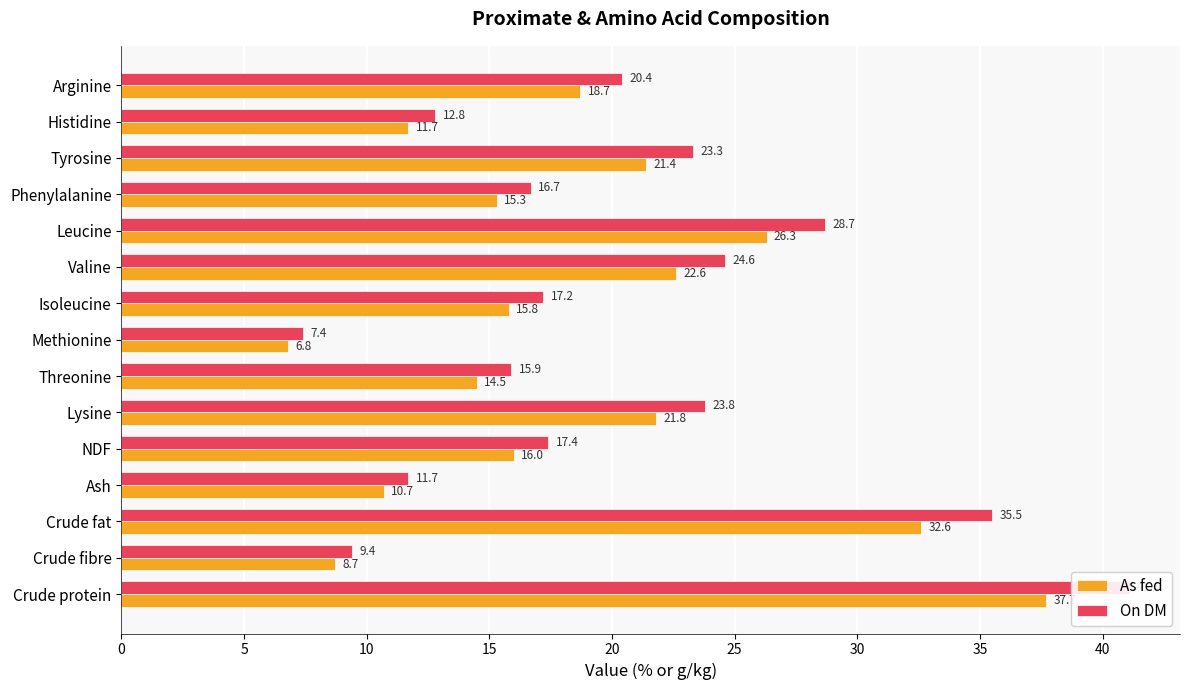

What is the sum of all As fed values?

280.6